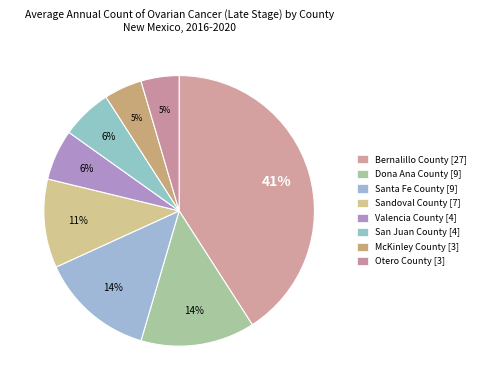

How many slices are in this pie chart?

8